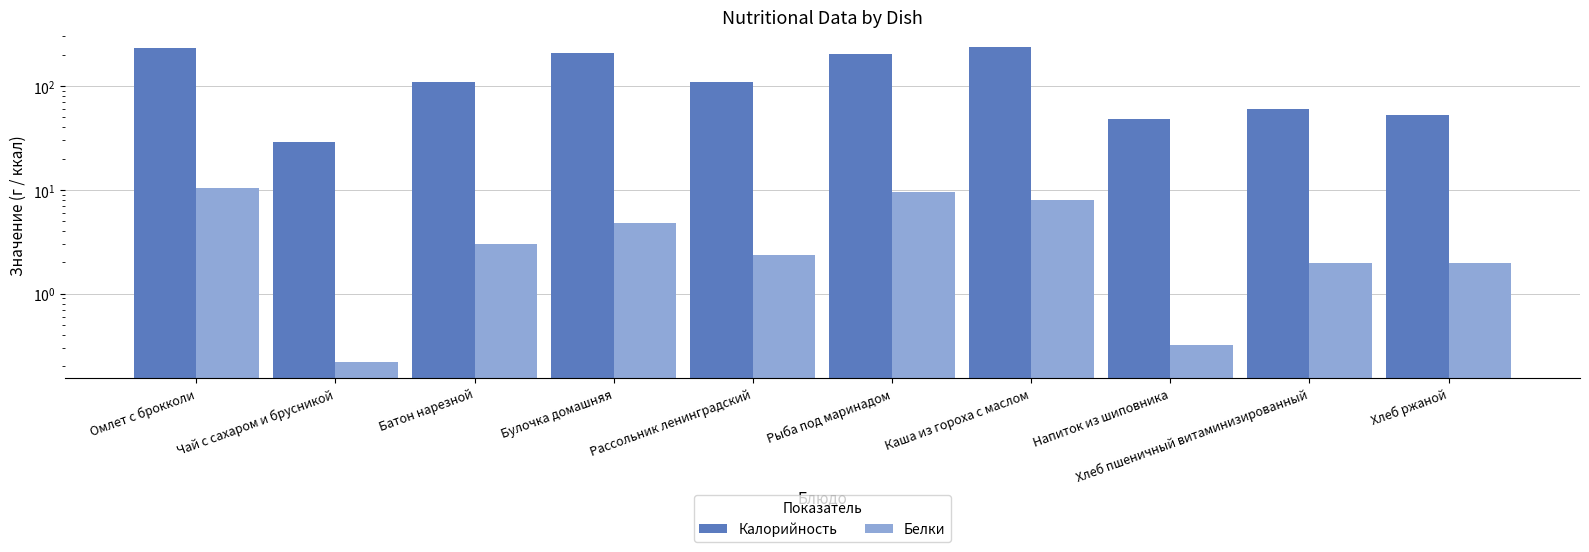

Between Напиток из шиповника and Хлеб пшеничный витаминизированный, which series saw the biggest shift?

Калорийность